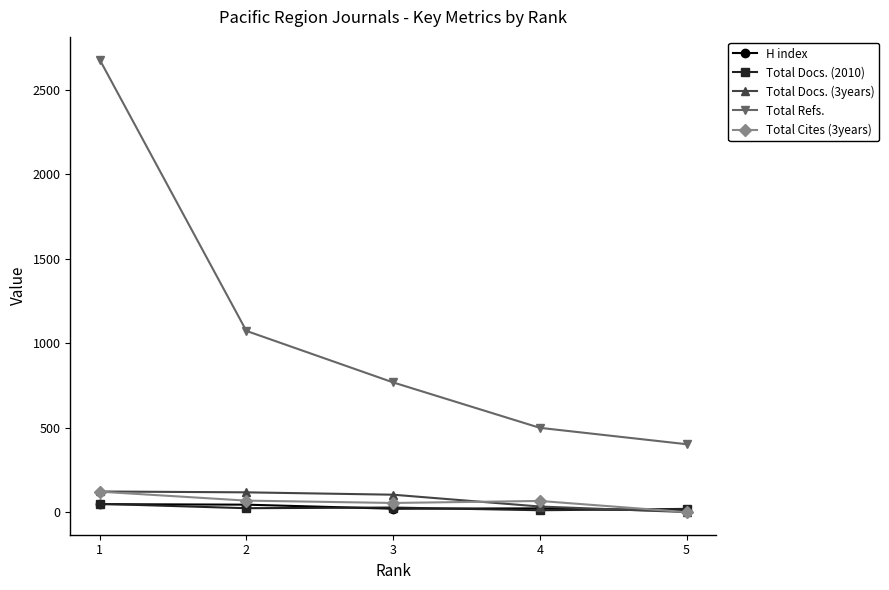

Is it true that Total Refs. equals 499 at 4?

True